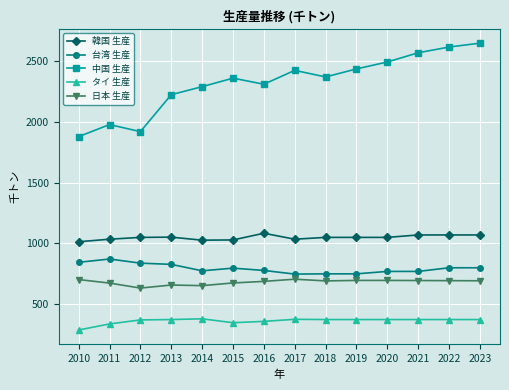

What is the difference between the highest and lowest values at 2014?

1910